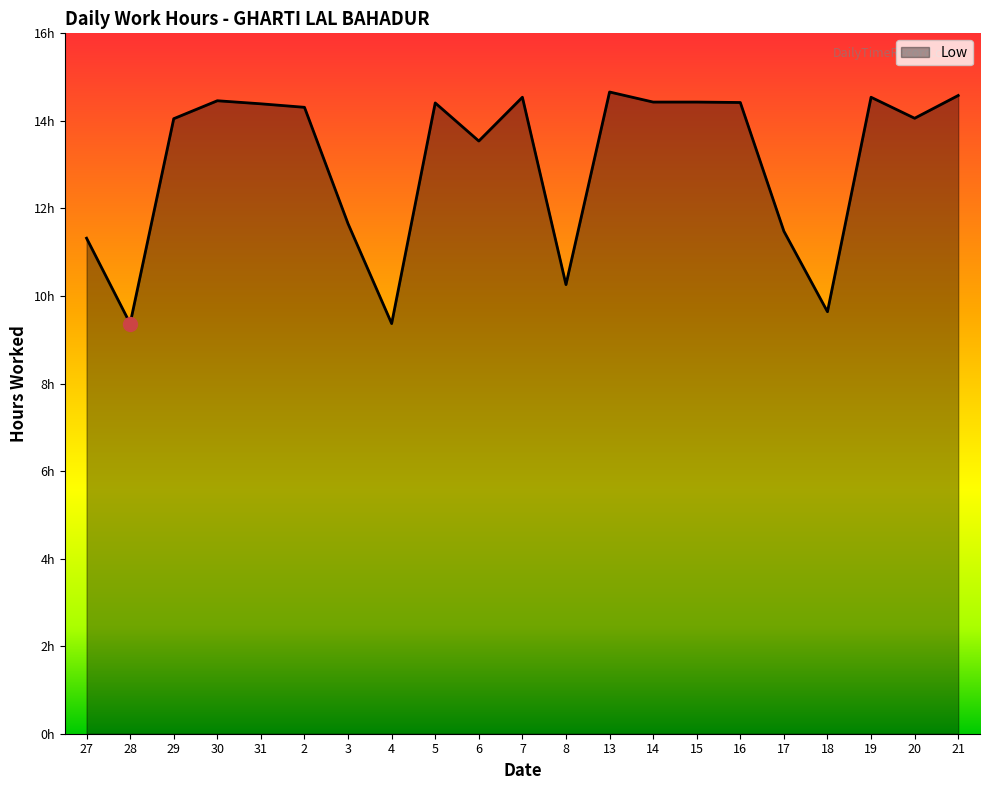

Does the chart display data point markers on the line(s)?

No